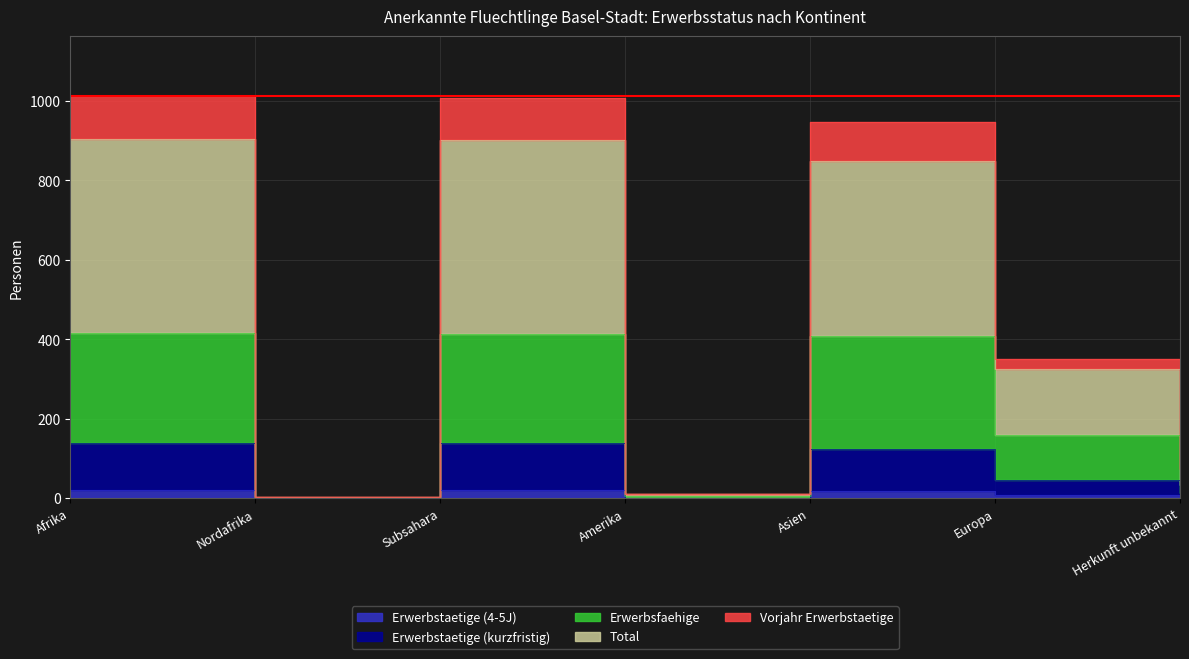

Reading left to right, list all the values displayed in this chart.

Erwerbstaetige (4-5J): Afrika=20	Nordafrika=0	Subsahara=20	Amerika=0	Asien=18	Europa=9	Herkunft unbekannt=8
Erwerbstaetige (kurzfristig): Afrika=139	Nordafrika=0	Subsahara=139	Amerika=1	Asien=123	Europa=45	Herkunft unbekannt=14
Erwerbsfaehige: Afrika=415	Nordafrika=2	Subsahara=413	Amerika=5	Asien=408	Europa=159	Herkunft unbekannt=34
Total: Afrika=1011	Nordafrika=4	Subsahara=1007	Amerika=10	Asien=948	Europa=350	Herkunft unbekannt=78
Vorjahr Erwerbstaetige: Afrika=905	Nordafrika=4	Subsahara=901	Amerika=10	Asien=849	Europa=325	Herkunft unbekannt=73